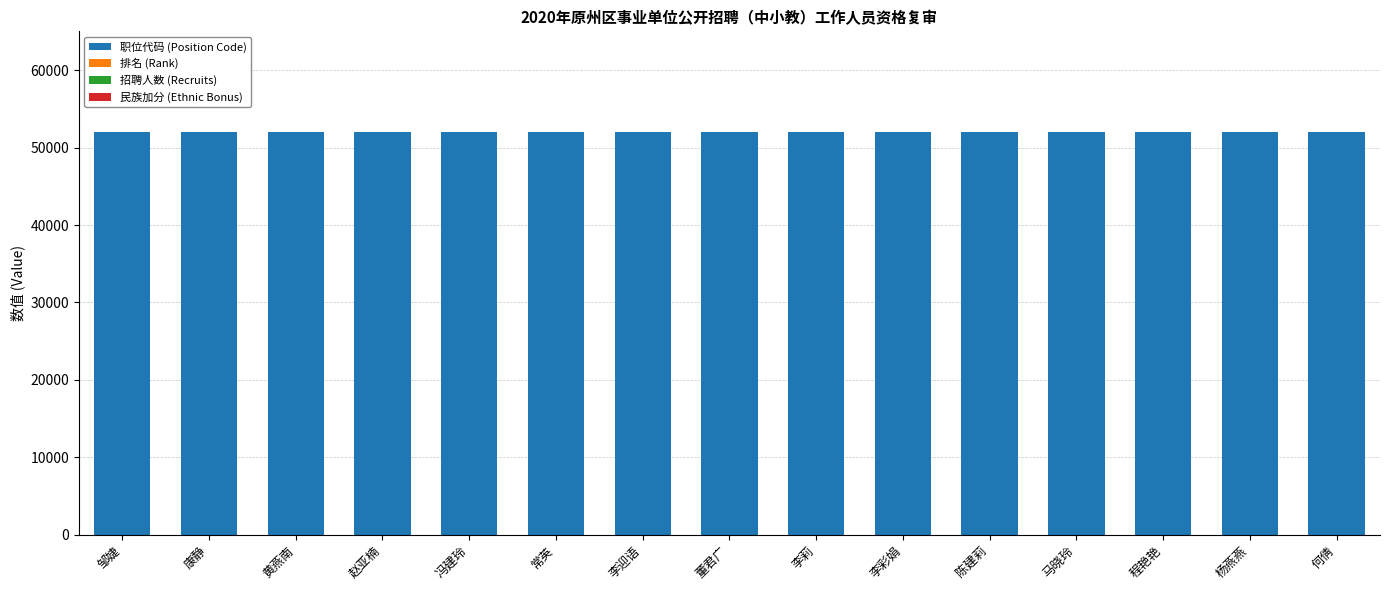

Count the number of categories in the chart.

15